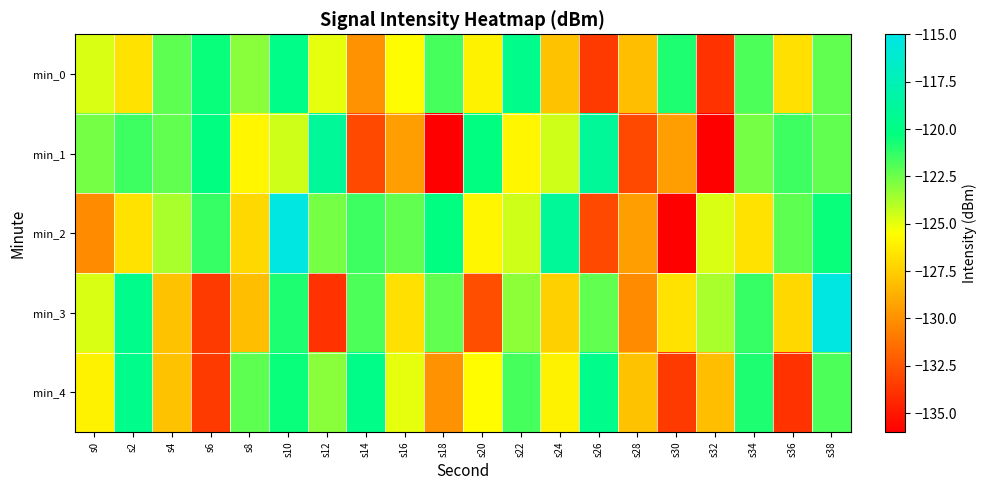

Reading left to right, transcribe all the data shown in this chart.

min_0: s0=-124.7	s2=-126.7	s4=-122.2	s6=-120.5	s8=-123.0	s10=-119.9	s12=-124.9	s14=-129.9	s16=-125.6	s18=-121.7	s20=-126.0	s22=-119.7	s24=-128.0	s26=-133.6	s28=-128.2	s30=-120.9	s32=-133.9	s34=-121.9	s36=-126.8	s38=-122.2
min_1: s0=-122.7	s2=-121.5	s4=-122.2	s6=-120.2	s8=-125.8	s10=-124.5	s12=-119.0	s14=-133.0	s16=-129.5	s18=-136.1	s20=-120.2	s22=-125.8	s24=-124.5	s26=-119.0	s28=-133.0	s30=-129.5	s32=-136.1	s34=-122.7	s36=-121.5	s38=-122.2
min_2: s0=-130.2	s2=-126.7	s4=-123.7	s6=-121.4	s8=-127.1	s10=-115.3	s12=-122.7	s14=-121.5	s16=-122.2	s18=-120.2	s20=-125.8	s22=-124.5	s24=-119.0	s26=-133.0	s28=-129.5	s30=-136.1	s32=-124.7	s34=-126.7	s36=-122.2	s38=-120.5
min_3: s0=-124.7	s2=-119.7	s4=-128.0	s6=-133.6	s8=-128.2	s10=-120.9	s12=-133.9	s14=-121.9	s16=-126.8	s18=-122.2	s20=-132.8	s22=-123.2	s24=-127.4	s26=-122.3	s28=-130.2	s30=-126.7	s32=-123.7	s34=-121.4	s36=-127.1	s38=-115.3
min_4: s0=-126.0	s2=-119.7	s4=-128.0	s6=-133.6	s8=-122.2	s10=-120.5	s12=-123.0	s14=-119.9	s16=-124.9	s18=-129.9	s20=-125.6	s22=-121.7	s24=-126.0	s26=-119.7	s28=-128.0	s30=-133.6	s32=-128.2	s34=-120.9	s36=-133.9	s38=-121.9